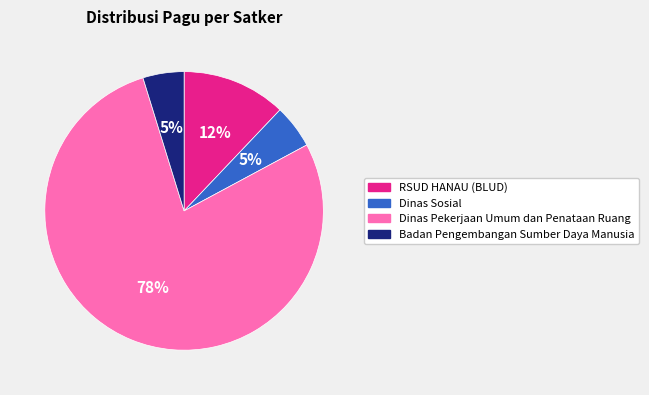

What is the ratio of the value at RSUD HANAU (BLUD) to the value at Dinas Sosial?

2.4